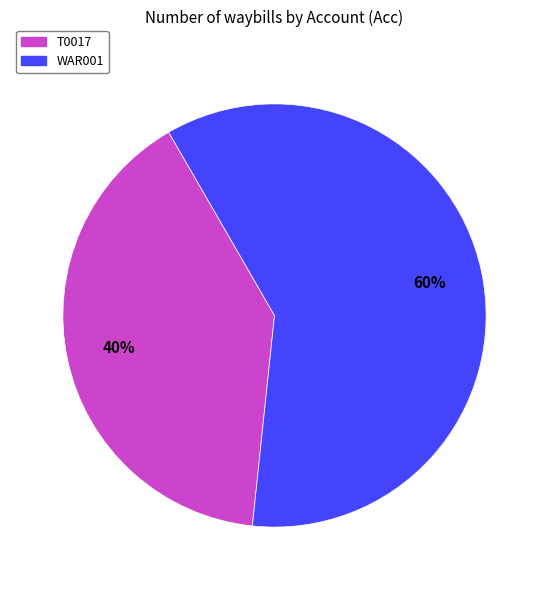

Is there any slice that represents more than half of the pie?

Yes